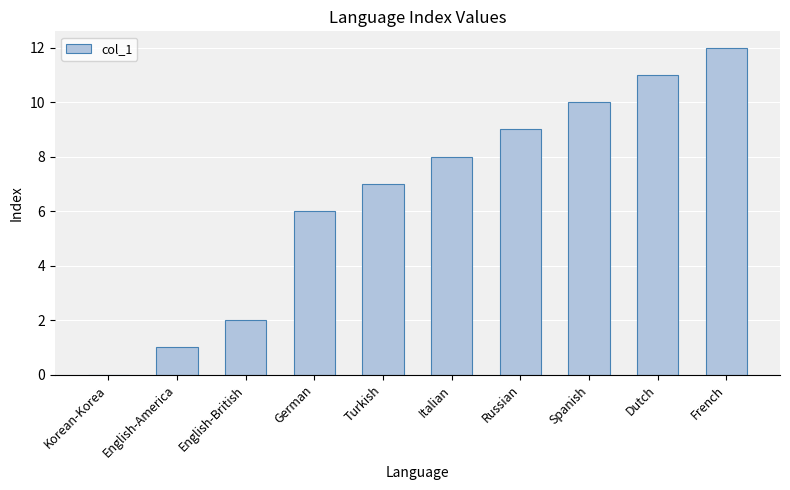

Which label corresponds to the largest value in the chart?

French